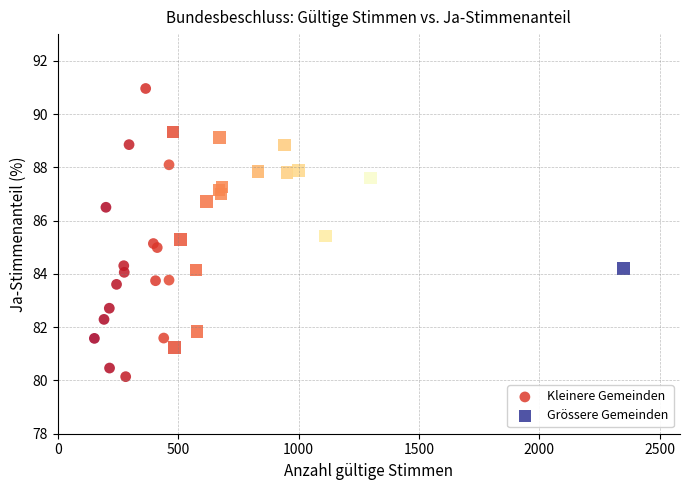

Which series contains the highest Y value?

Kleinere Gemeinden